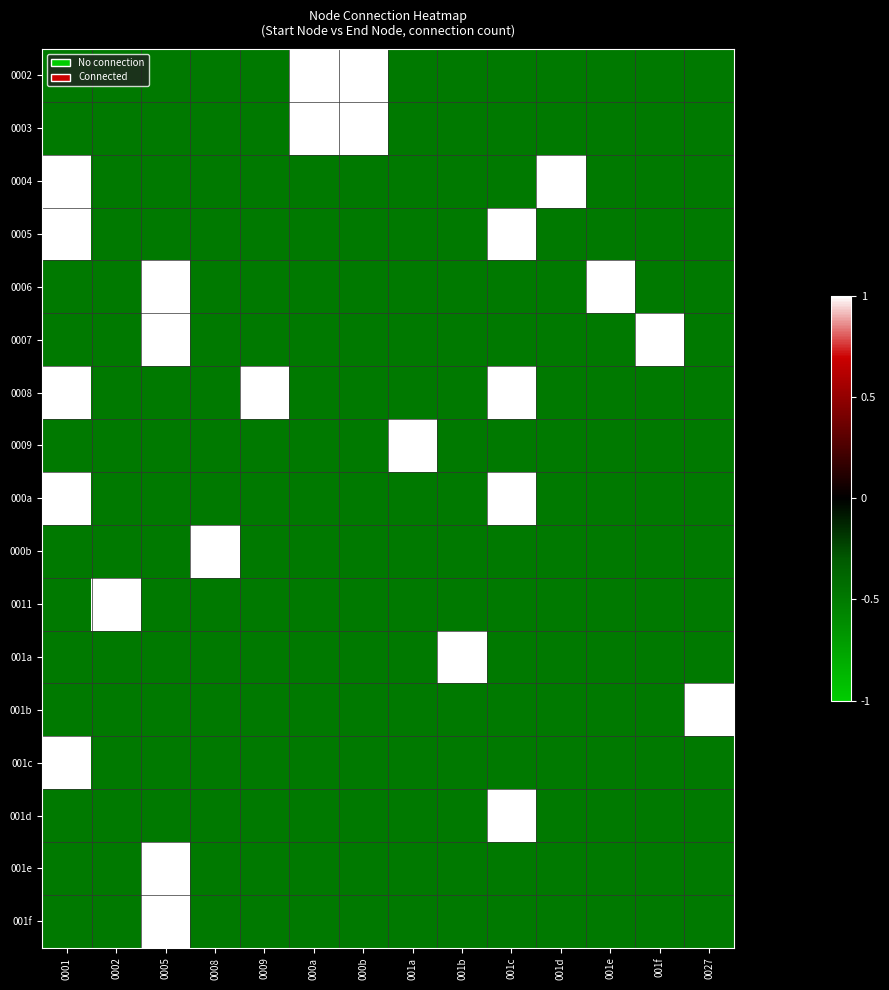

At which category does the chart reach its peak across all series?

000a